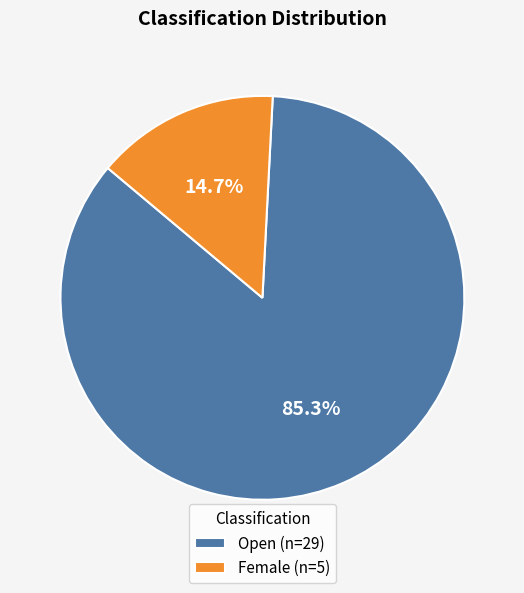

Is it true that Female is 6% of the pie?

False